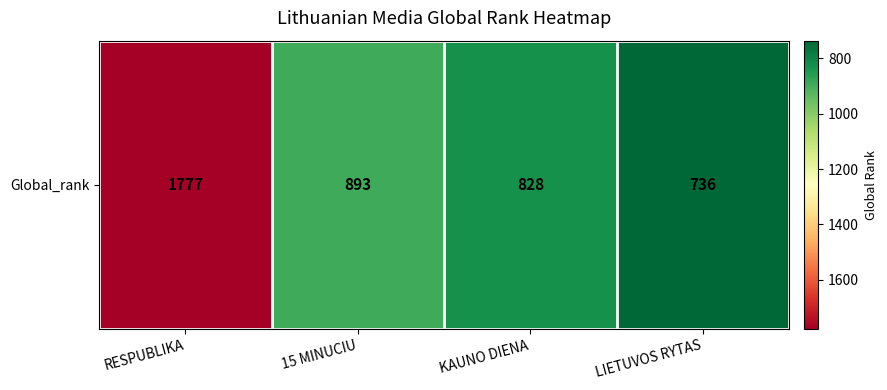

What is the minimum value shown in the chart?

736